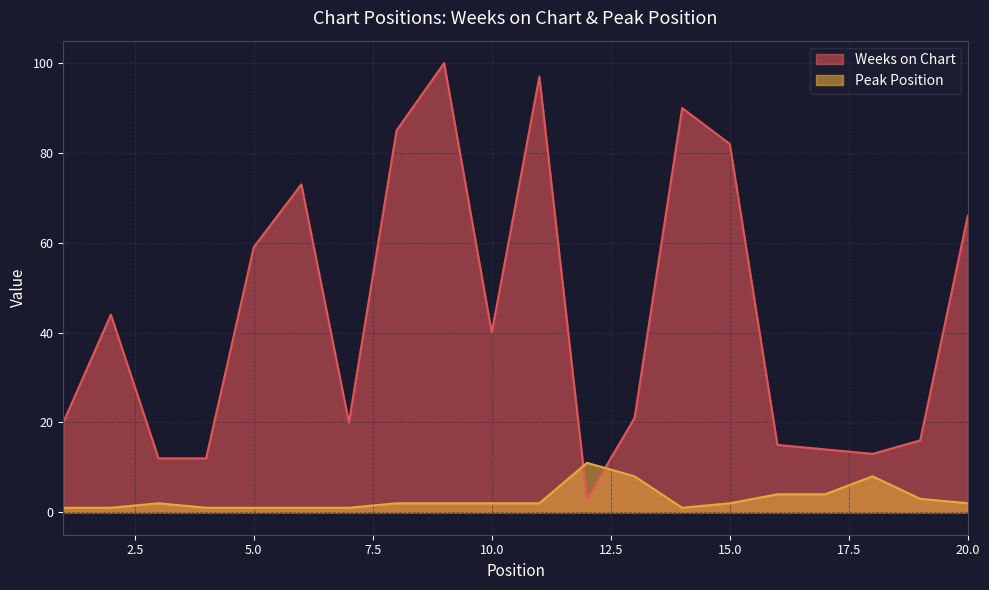

Where is Peak Position nearest to the value 6?

13